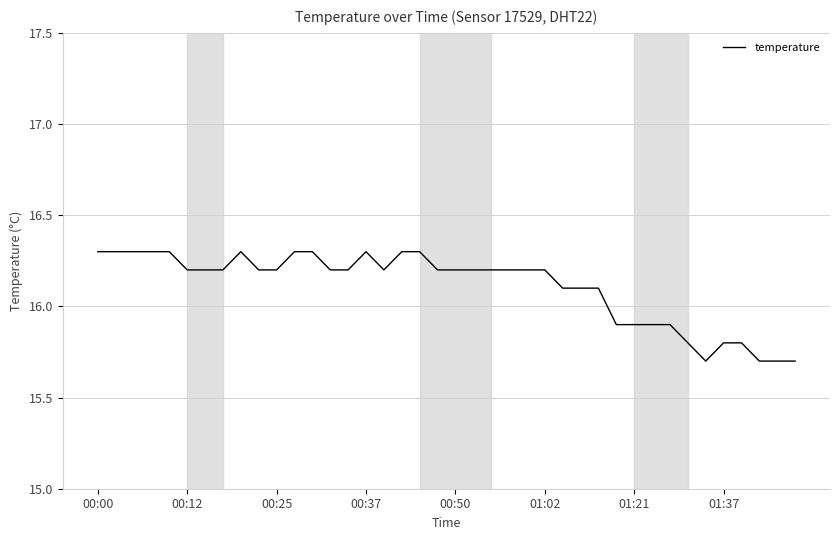

What is the greatest value displayed?

16.3